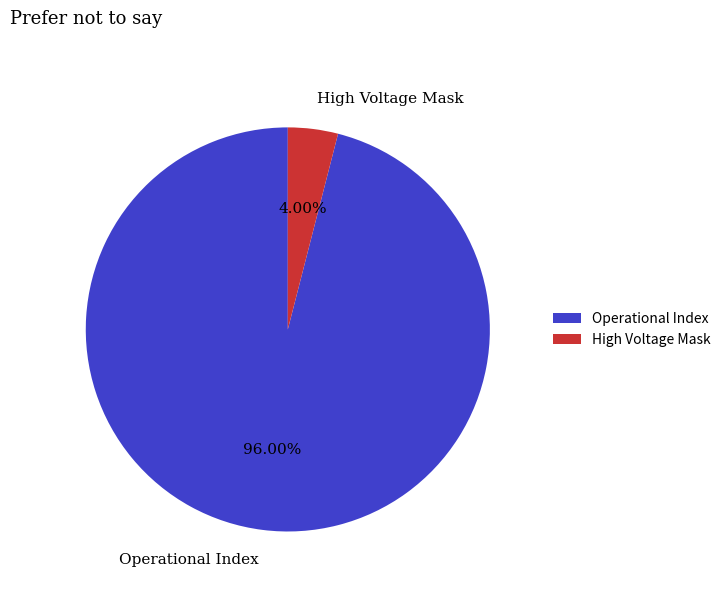

Rank the categories by value from lowest to highest.

High Voltage Mask, Operational Index